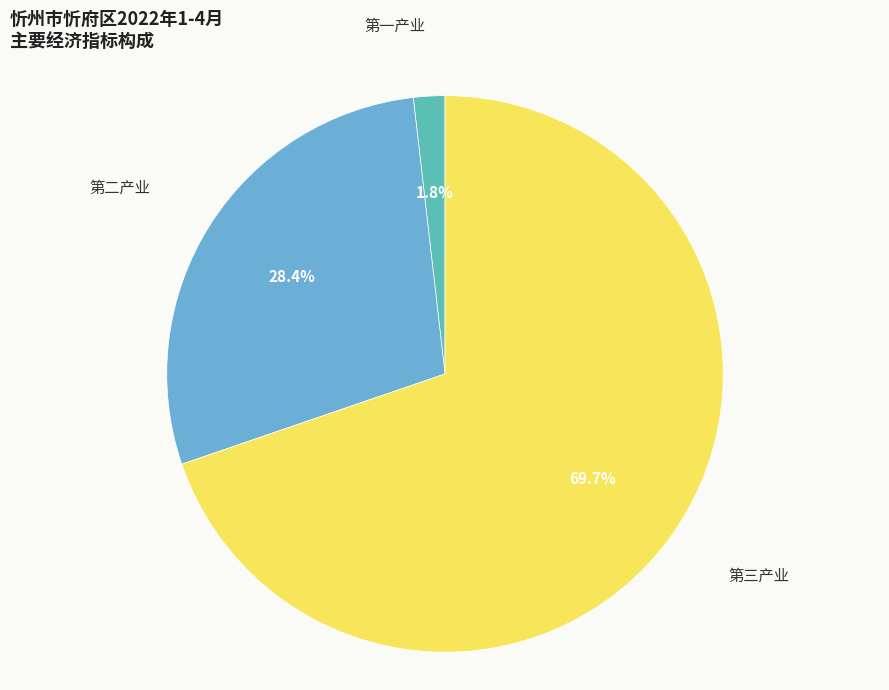

Is there a majority slice in this chart?

Yes